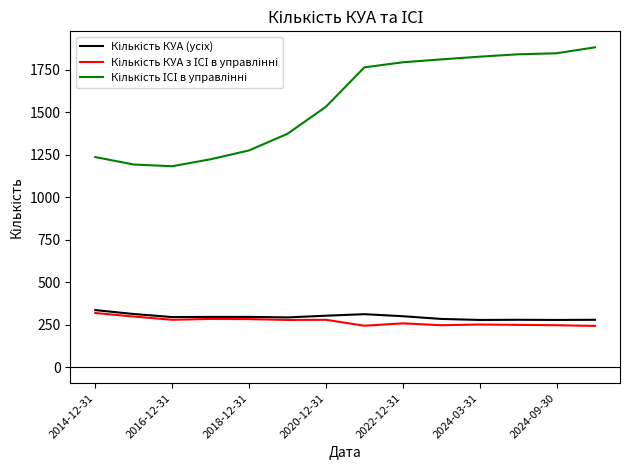

What is the minimum value shown in the chart?

243